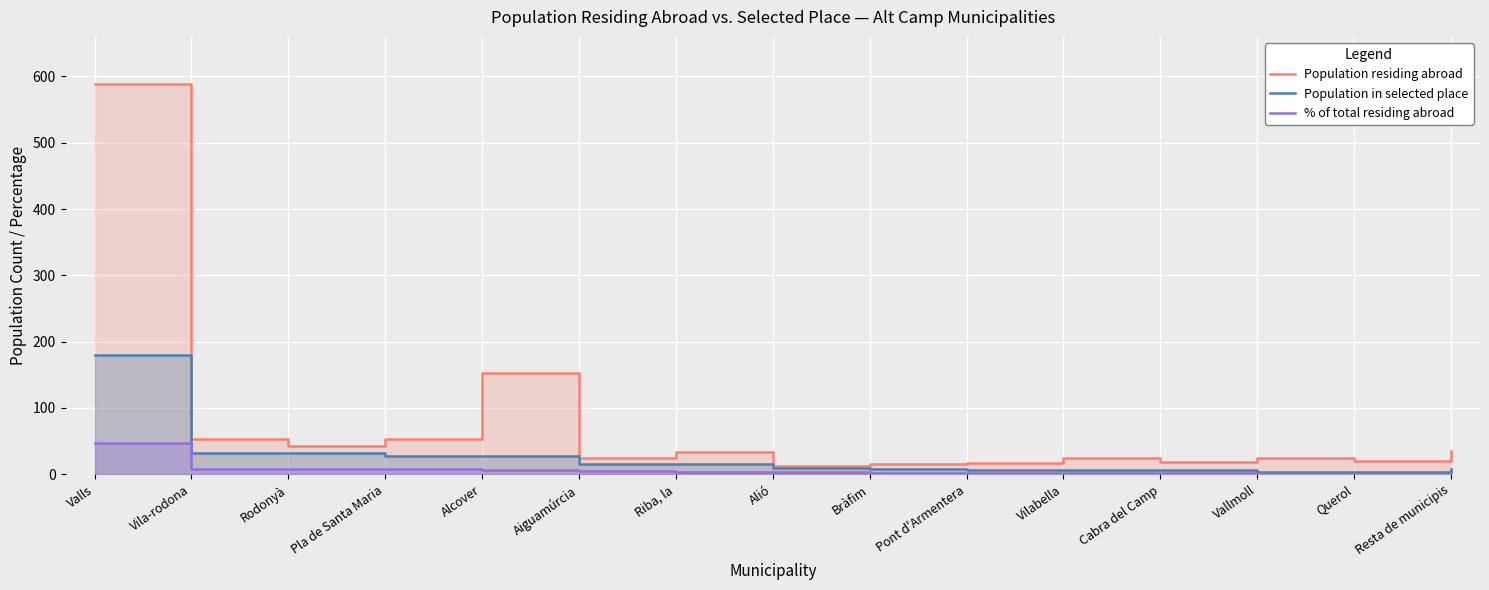

At which category does Population residing abroad reach its first local peak?

Alcover